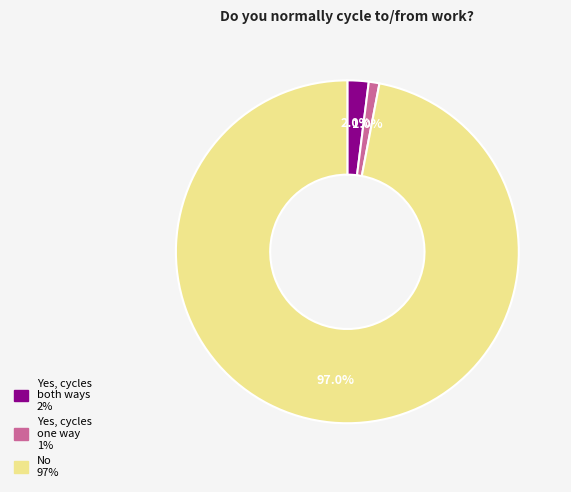

Count the number of slices in the pie.

3